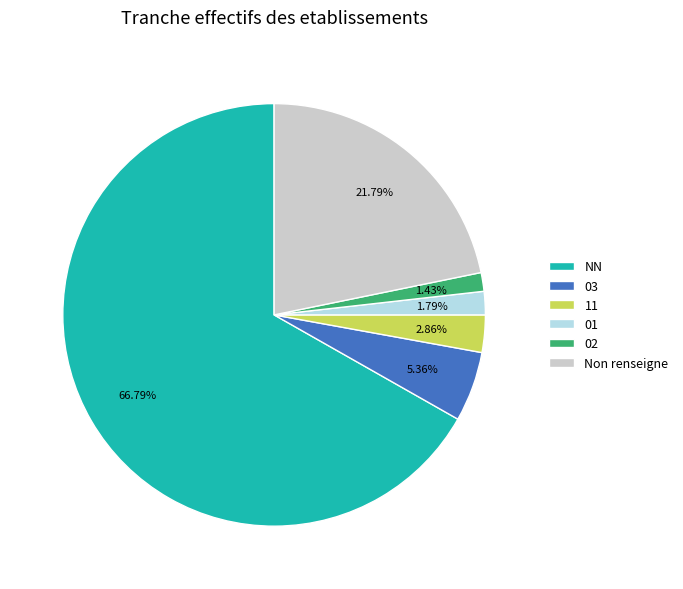

Between 02 and NN, which is larger?

NN